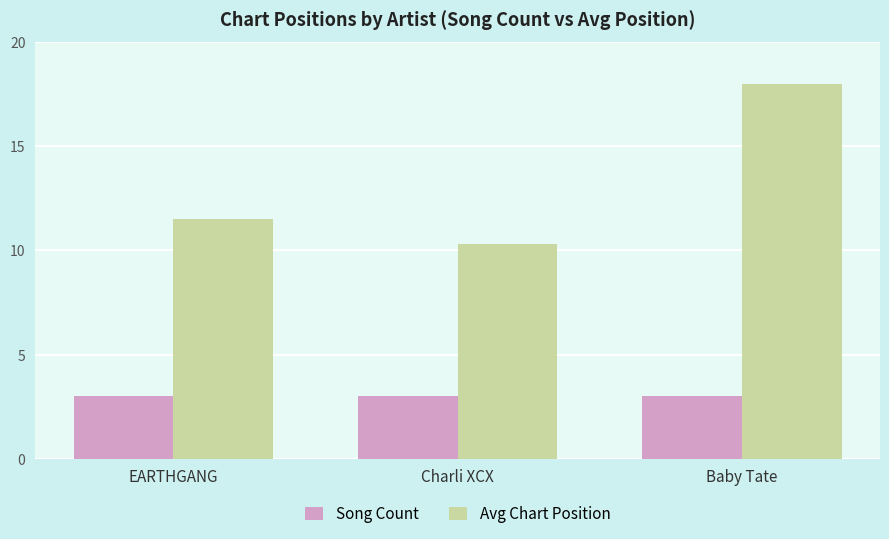

Count the number of data series in this chart.

2